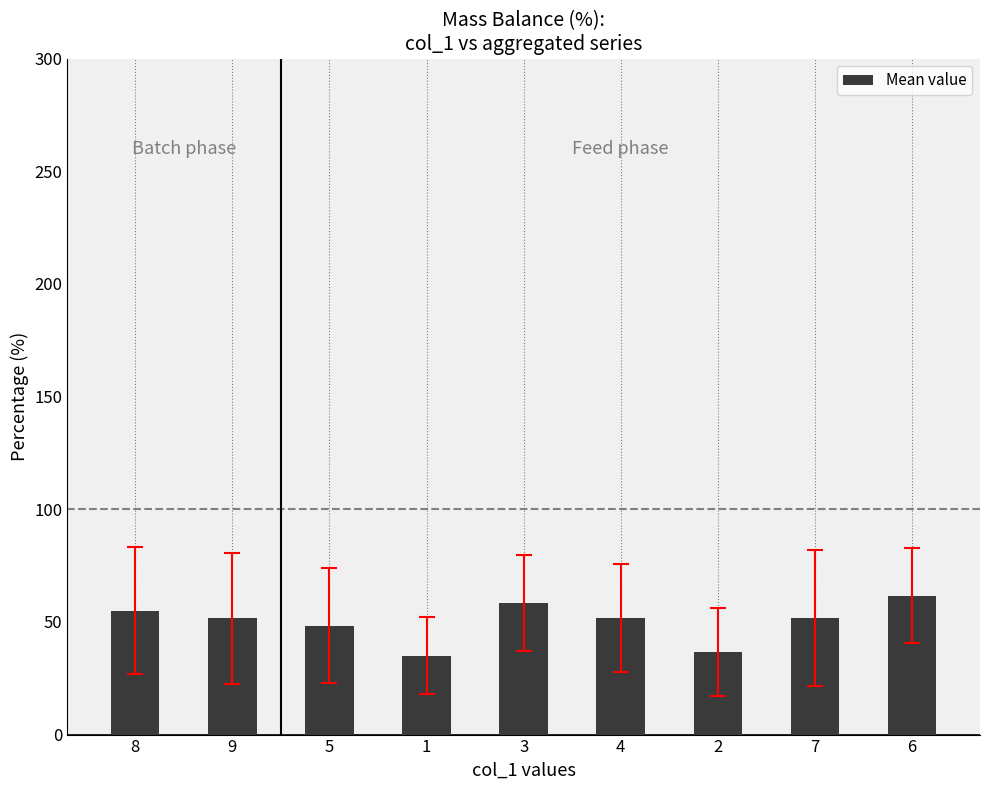

What is the label of the 9th bar from the right?

8